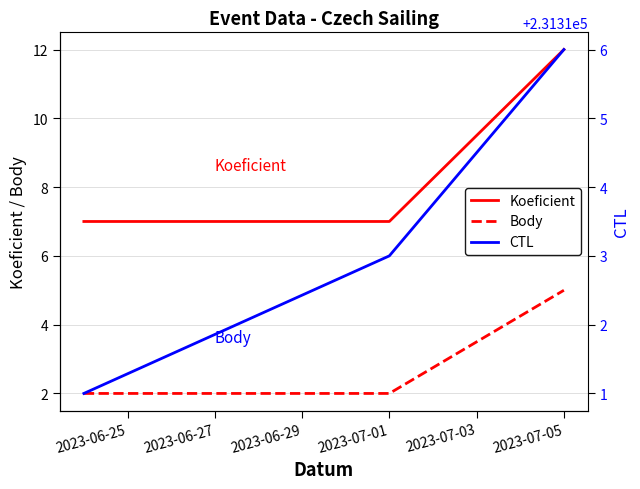

Is the value of Koeficient at 2023-07-01 greater than the value of Body at 2023-07-01?

Yes